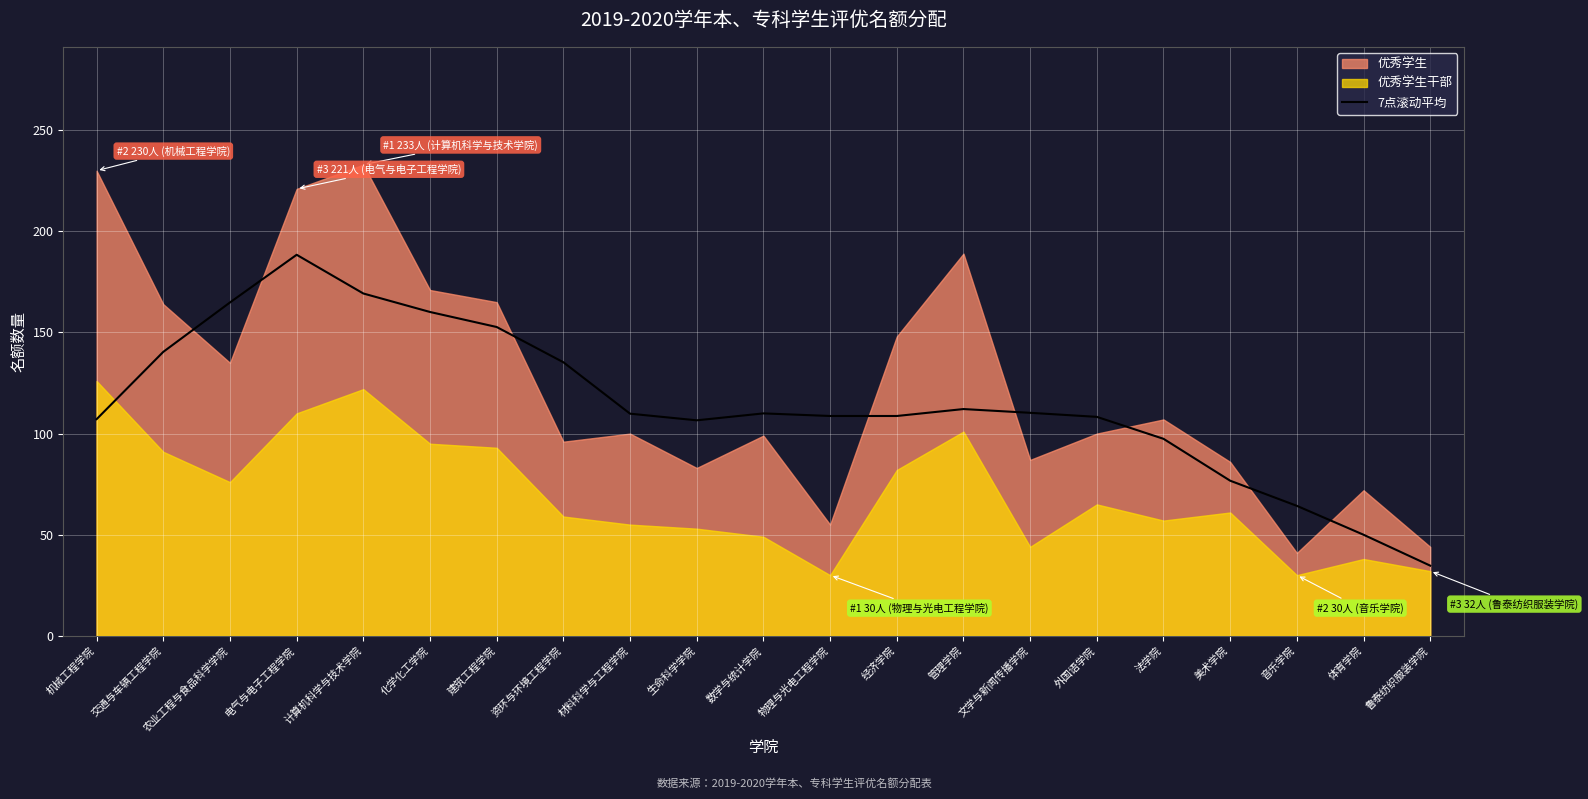

Where does the data first go above 109?

交通与车辆工程学院